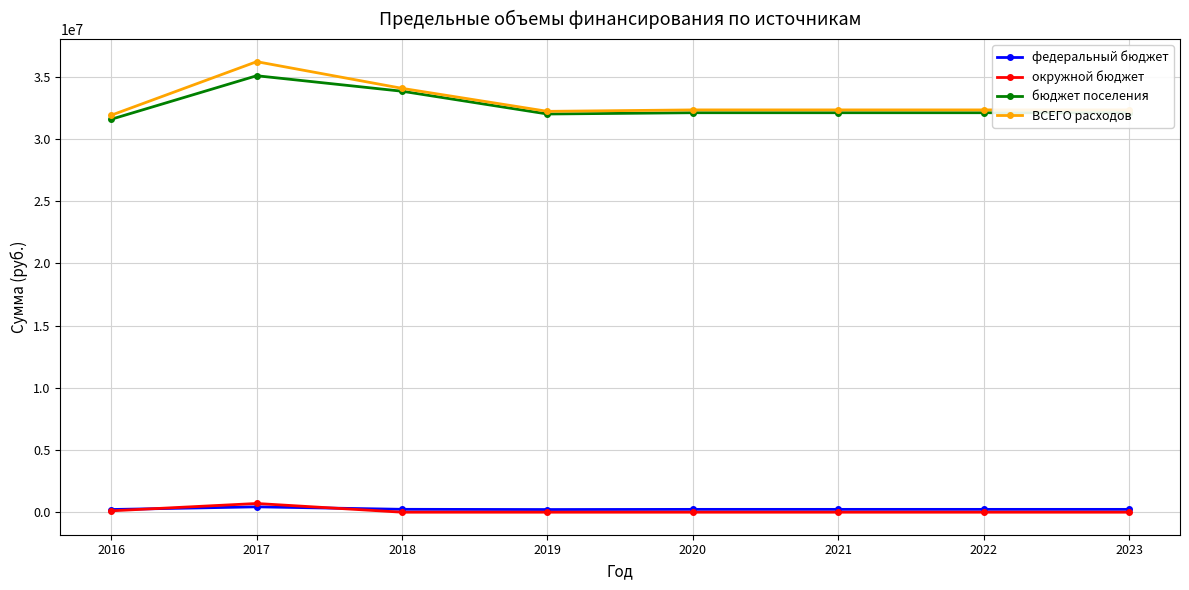

What is the maximum value shown in the chart?

36208396.5